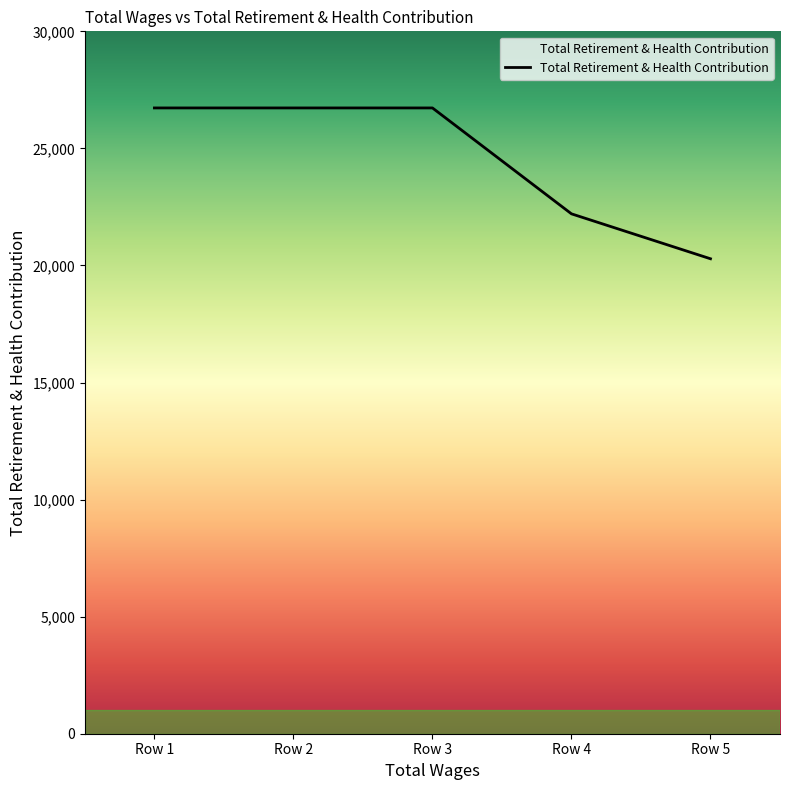

Count the values in the range 22205 to 26728.

4